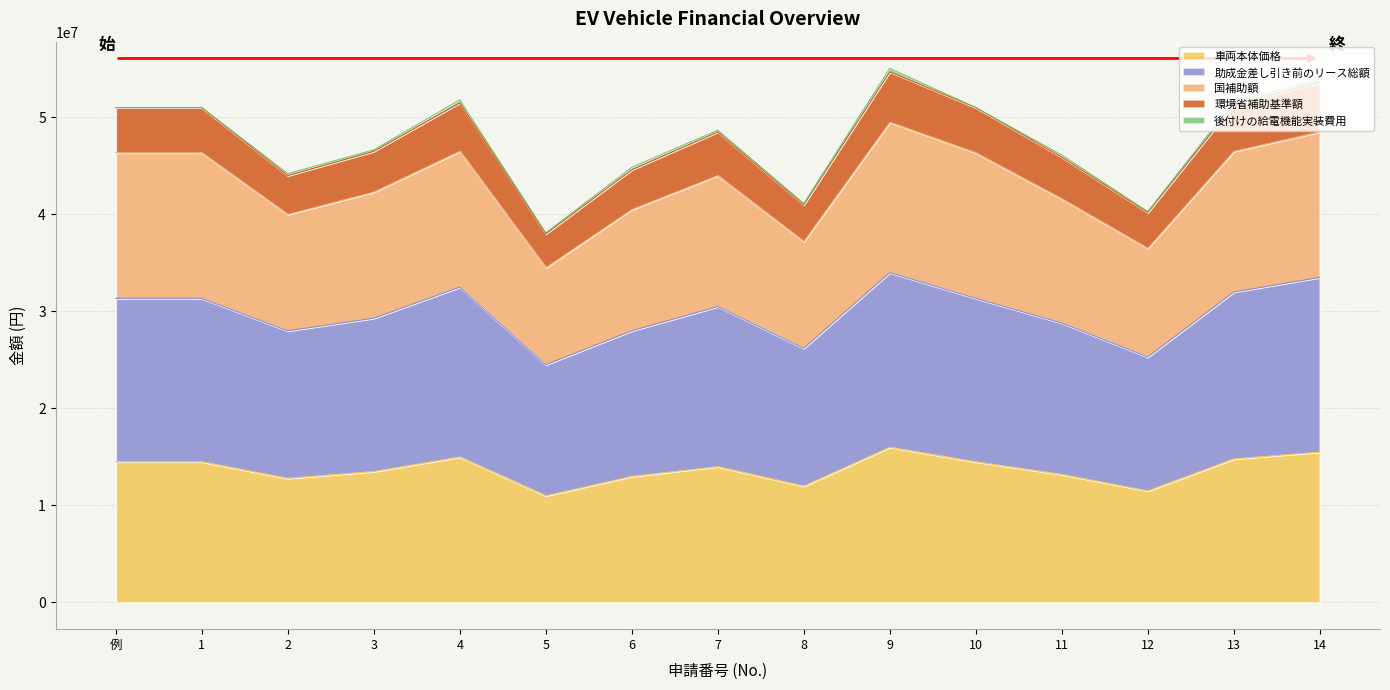

What is the minimum value for 車両本体価格?

11000000